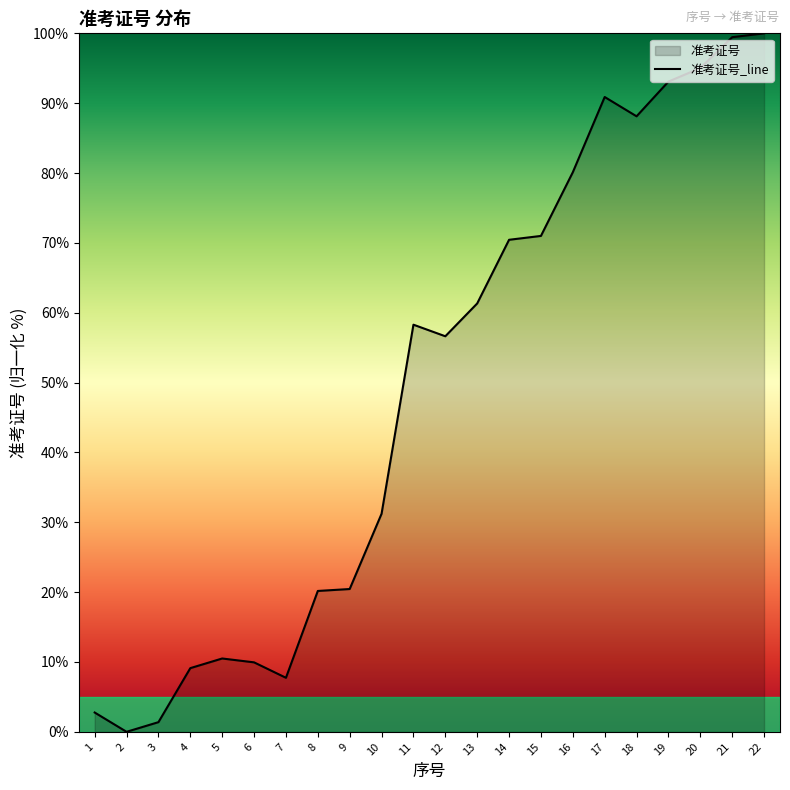

Where is the data nearest to the value 50?

12